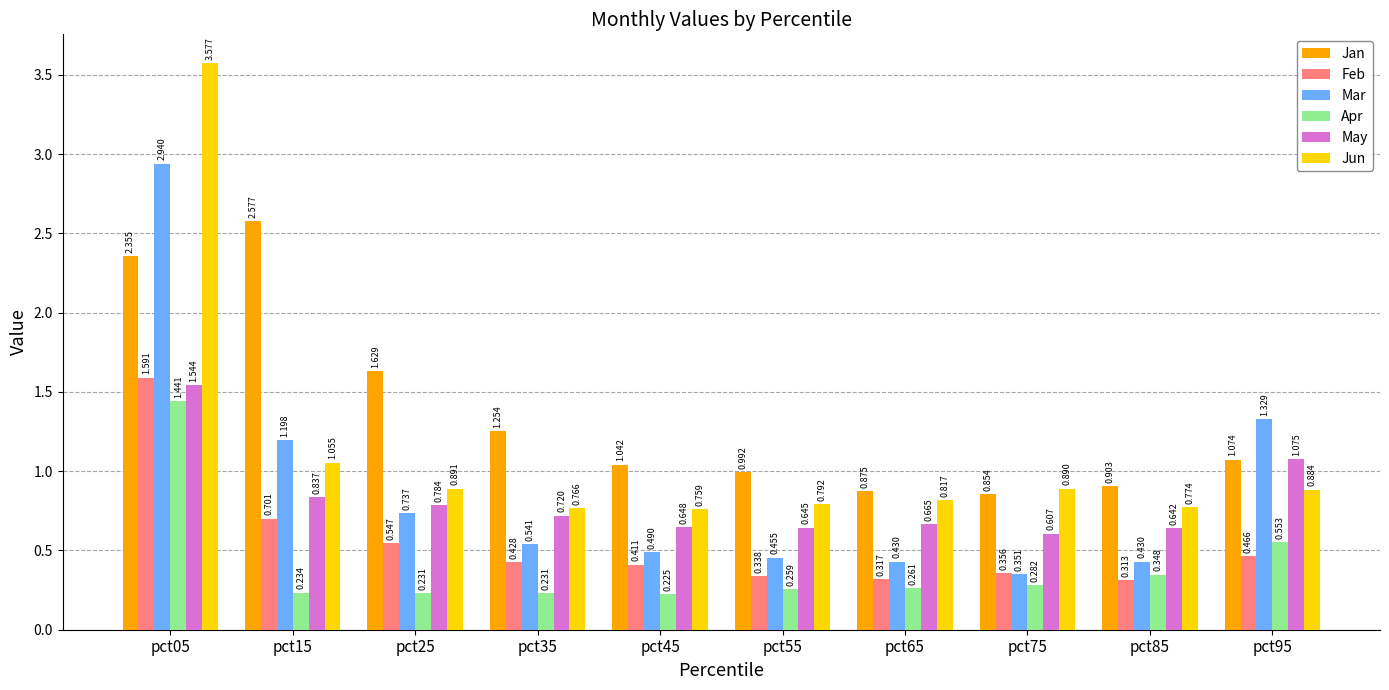

Rank the series by their maximum value, from lowest to highest.

Apr, May, Feb, Jan, Mar, Jun